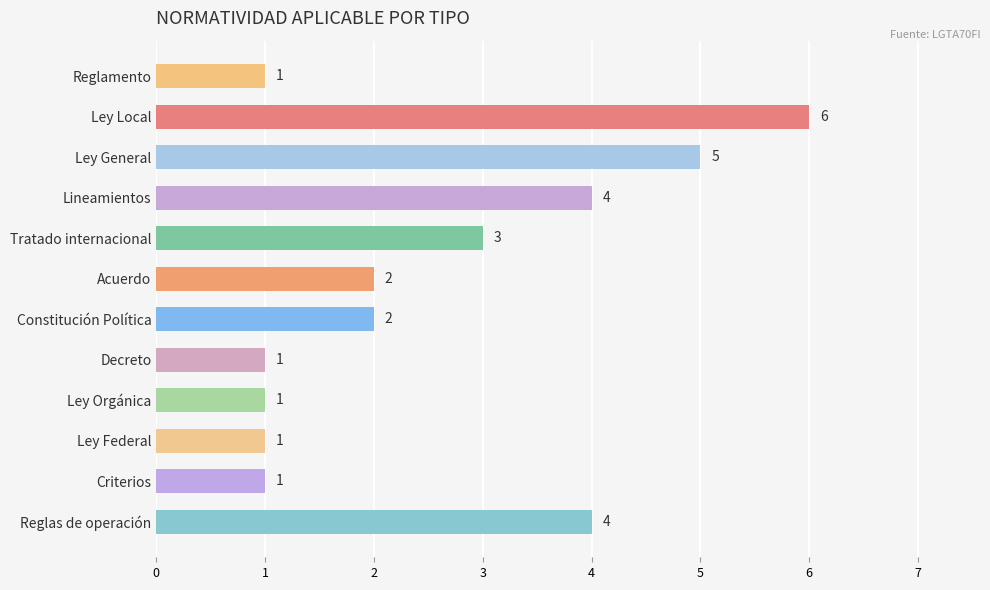

What value does the data have at Tratado internacional?

3